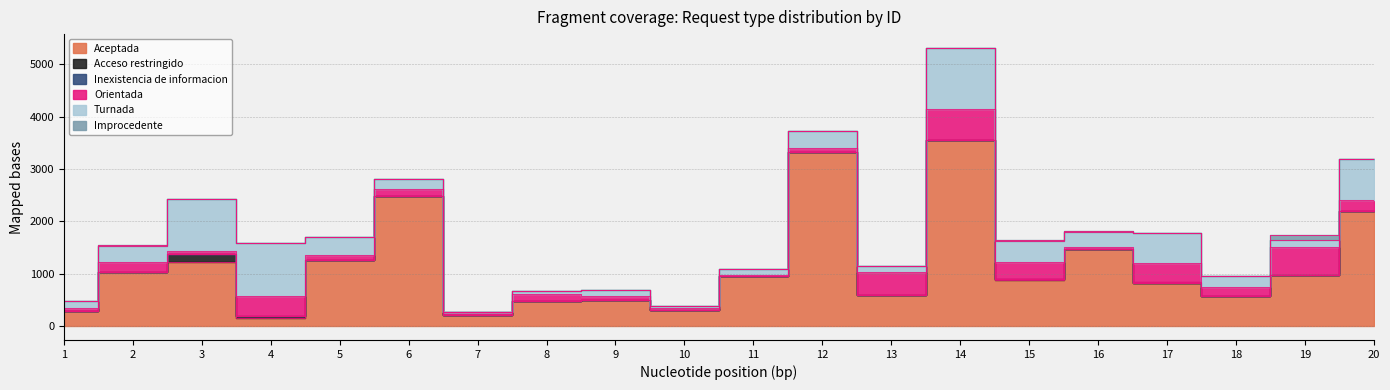

Between which two adjacent categories do Turnada and Aceptada first intersect?

3 and 4